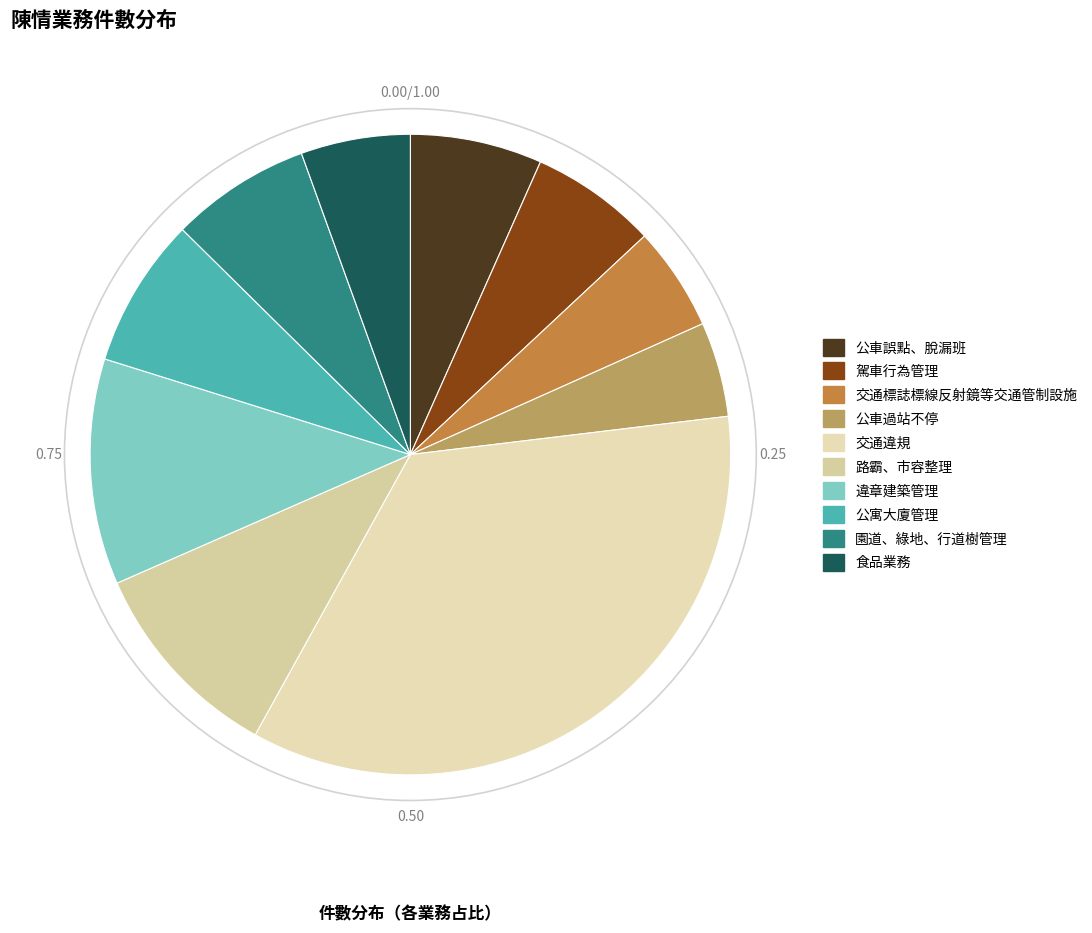

The 駕車行為管理 slice represents 6% of the pie. True or false?

True